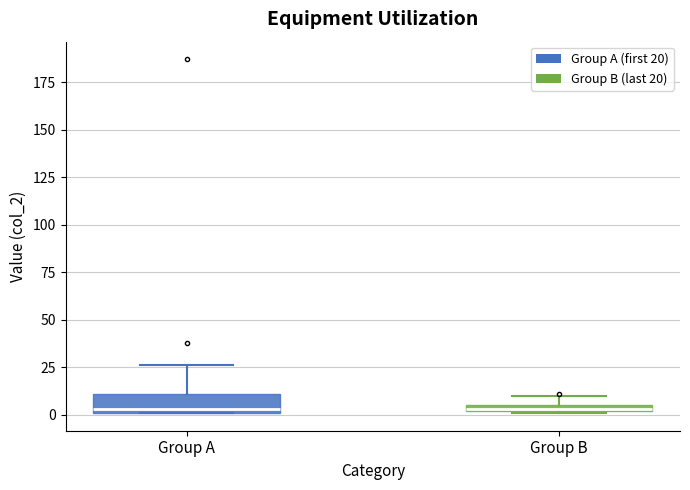

Comparing the boxes themselves (not the whiskers), which one is the tallest?

Group A